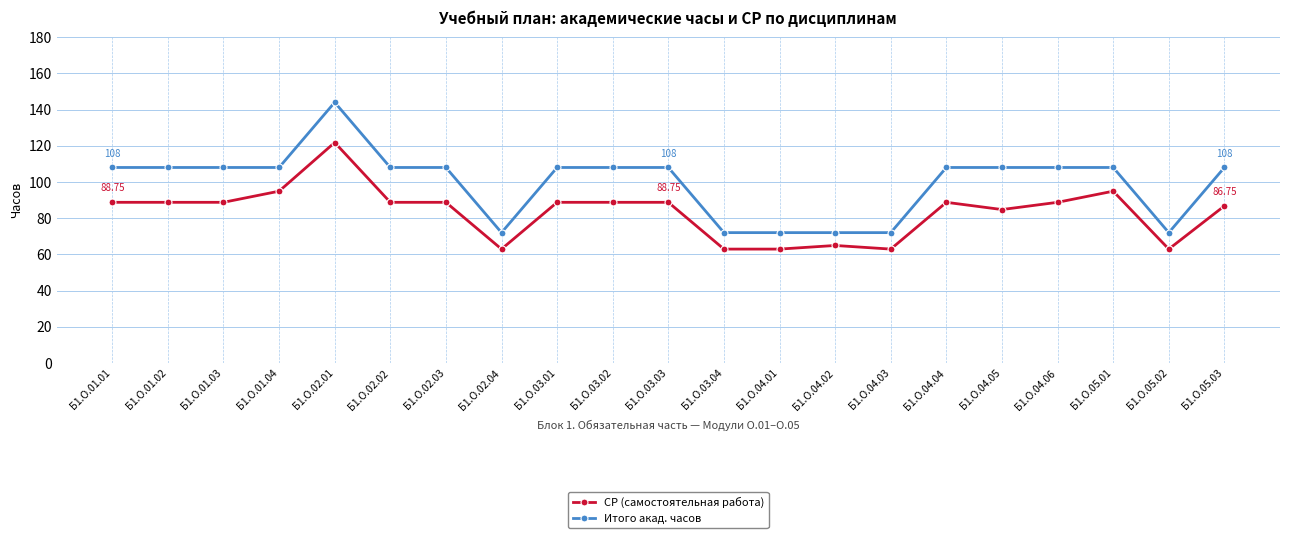

Is the value of СР (самостоятельная работа) at Б1.О.04.05 greater than the value of Итого акад. часов at Б1.О.05.03?

No